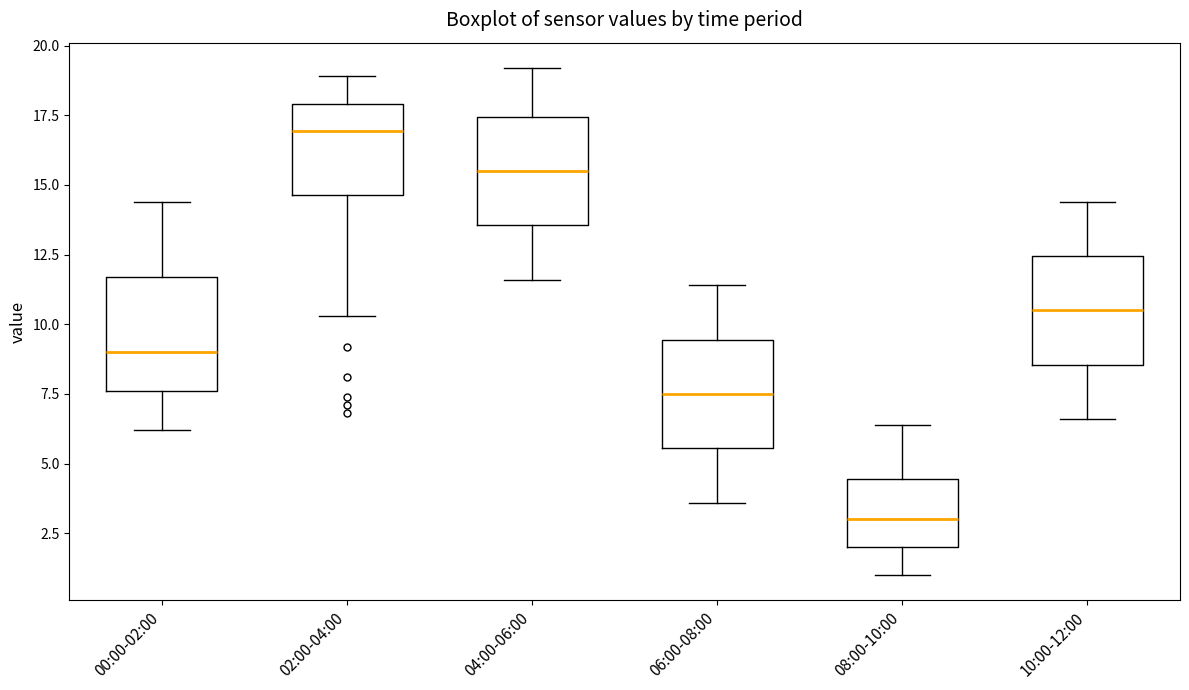

Reading left to right, transcribe this box plot: for each box, give where its median line is, the range the box spans, and where its two whiskers end, as read against the y-axis. The values are not printed on the chart, so give them approximately, as read against the axis.

00:00-02:00: median 9.0, box 7.5 to 11.5, whiskers 6.0 to 14.5
02:00-04:00: median 17.0, box 14.5 to 18.0, whiskers 10.5 to 19.0
04:00-06:00: median 15.5, box 13.5 to 17.5, whiskers 11.5 to 19.0
06:00-08:00: median 7.5, box 5.5 to 9.5, whiskers 3.5 to 11.5
08:00-10:00: median 3.0, box 2.0 to 4.5, whiskers 1.0 to 6.5
10:00-12:00: median 10.5, box 8.5 to 12.5, whiskers 6.5 to 14.5